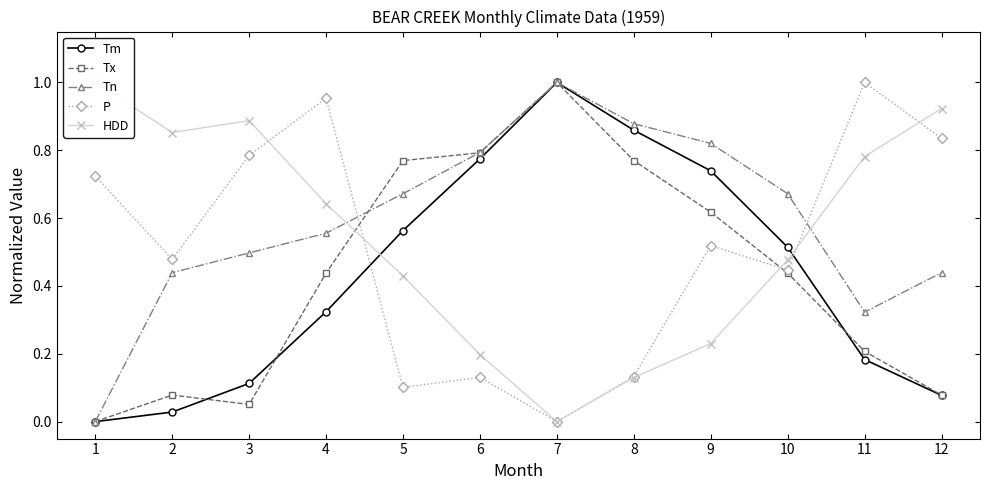

How many interior local valleys does the Tx series have?

1